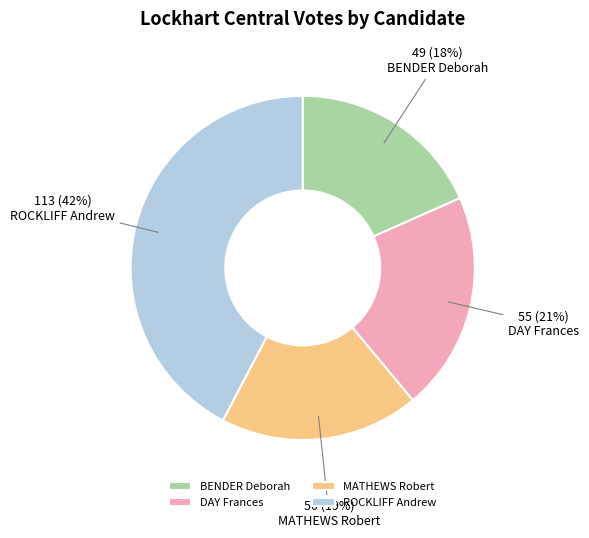

To the nearest percent, what is the combined percentage of BENDER Deborah and DAY Frances?

39%